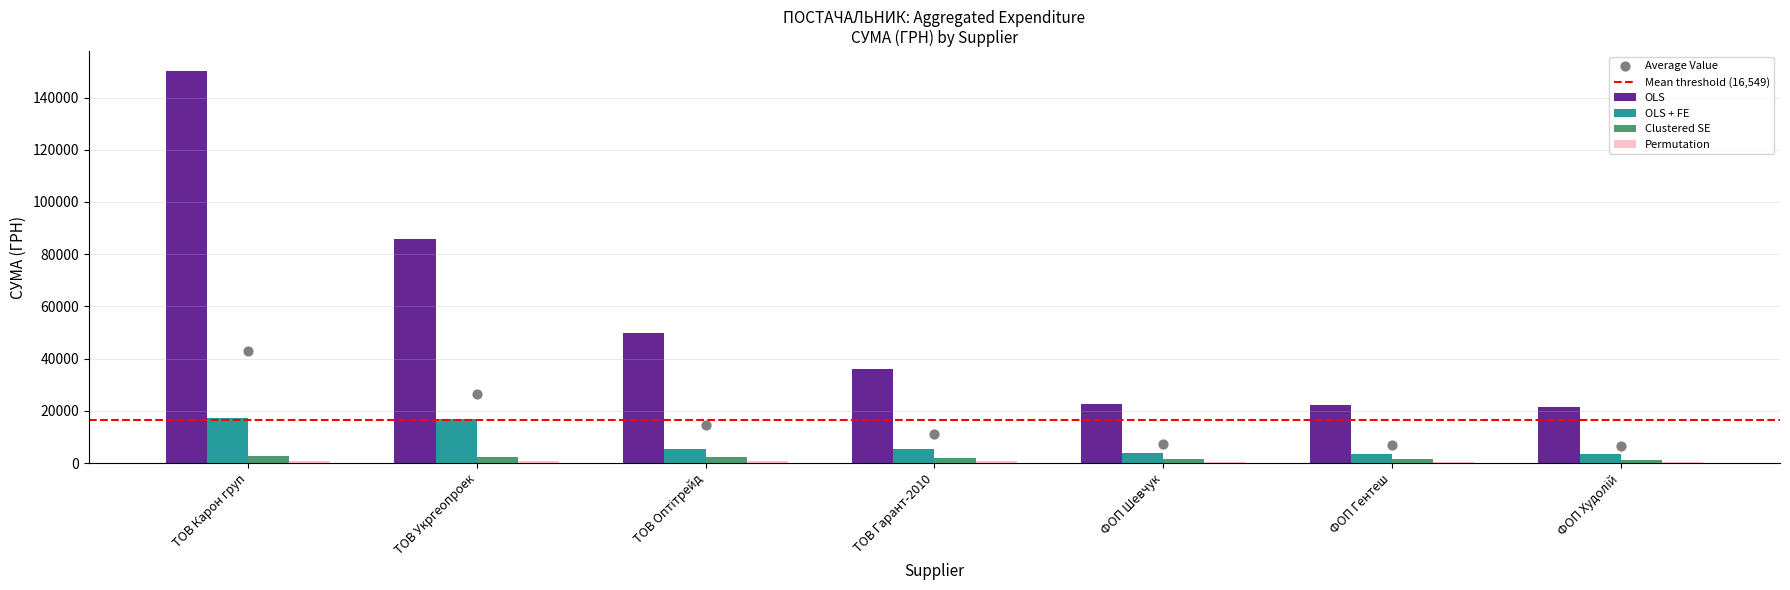

Which series reaches the maximum Y coordinate?

OLS